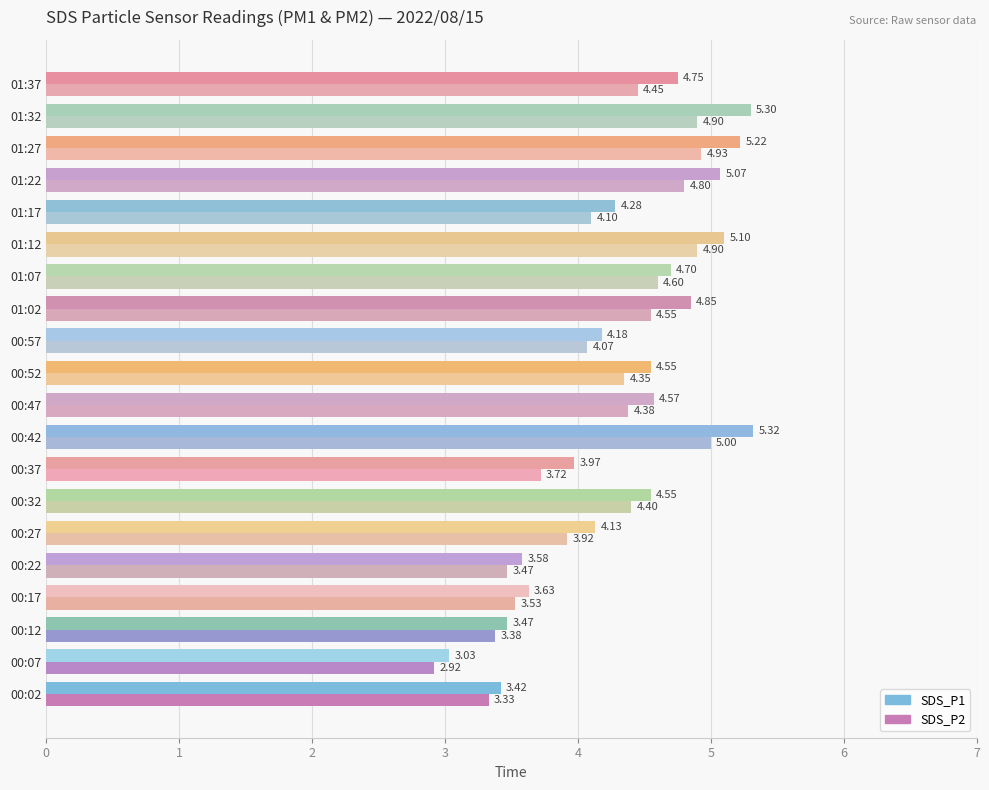

Reading left to right, what are all the values shown in this chart?

SDS_P1: 3.4	3.0	3.5	3.6	3.6	4.1	4.5	4.0	5.3	4.6	4.5	4.2	4.8	4.7	5.1	4.3	5.1	5.2	5.3	4.8
SDS_P2: 3.3	2.9	3.4	3.5	3.5	3.9	4.4	3.7	5.0	4.4	4.3	4.1	4.5	4.6	4.9	4.1	4.8	4.9	4.9	4.5